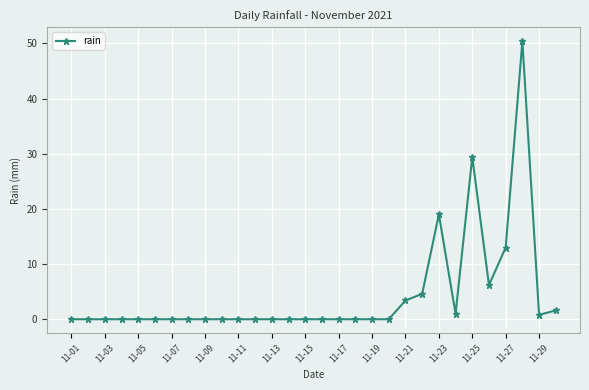

What is the value of the 26th point from the left?

6.2